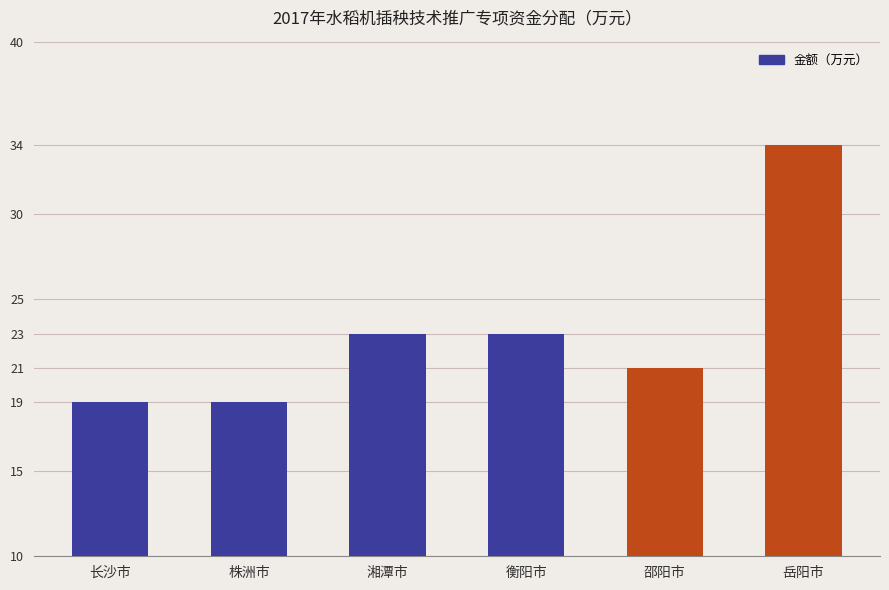

What position from the left is 长沙市?

1